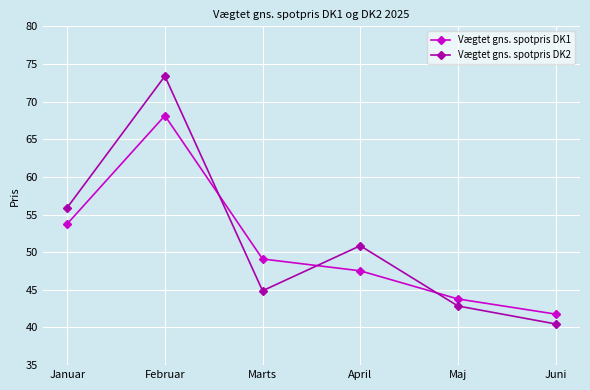

Reading left to right, transcribe all the data shown in this chart.

Vægtet gns. spotpris DK1: 53.8	68.1	49.1	47.5	43.8	41.8
Vægtet gns. spotpris DK2: 55.9	73.4	44.9	50.9	42.9	40.5